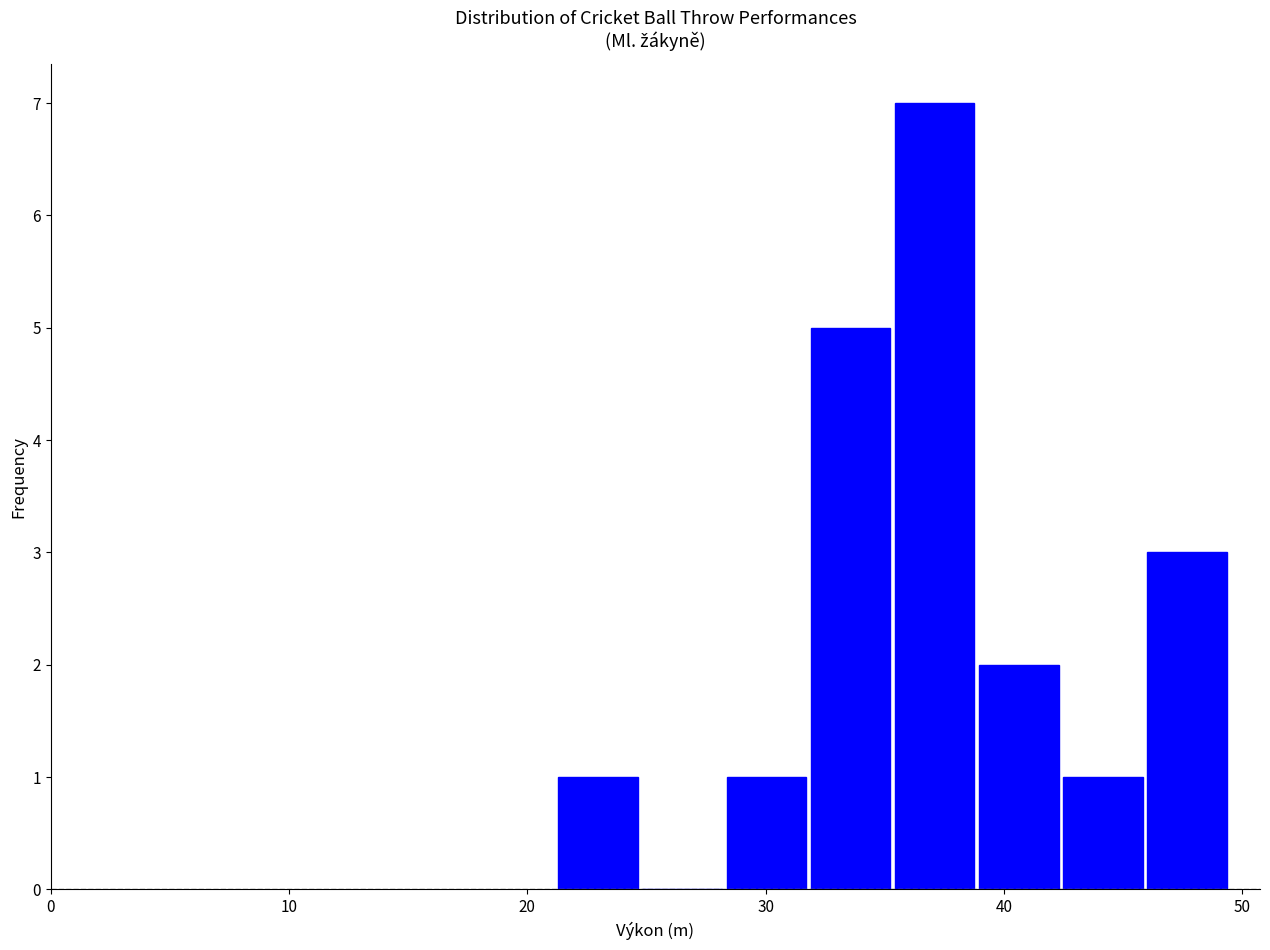

Around what value on the x-axis is the tallest bar? Give the approximate position of its centre, as read against the axis.

37